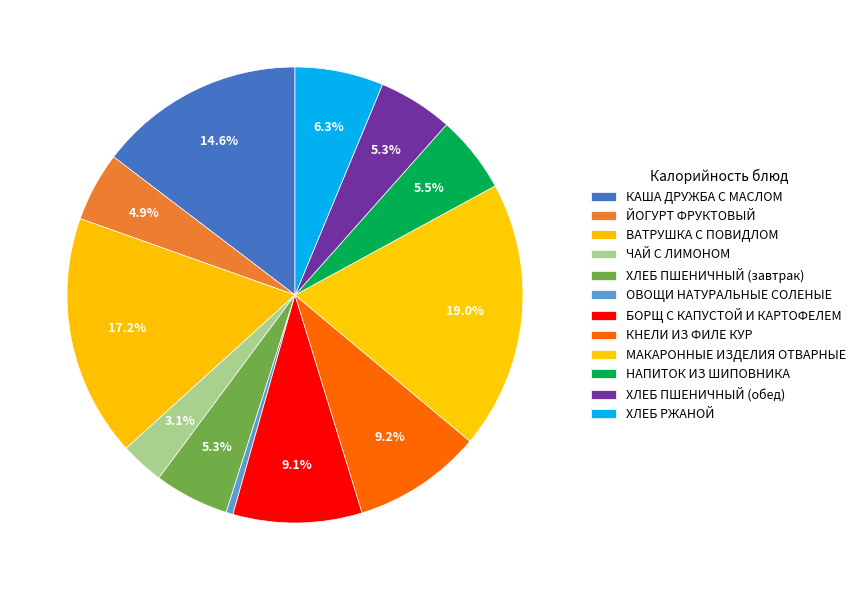

What percentage is NOT represented by БОРЩ С КАПУСТОЙ И КАРТОФЕЛЕМ?

90.9%